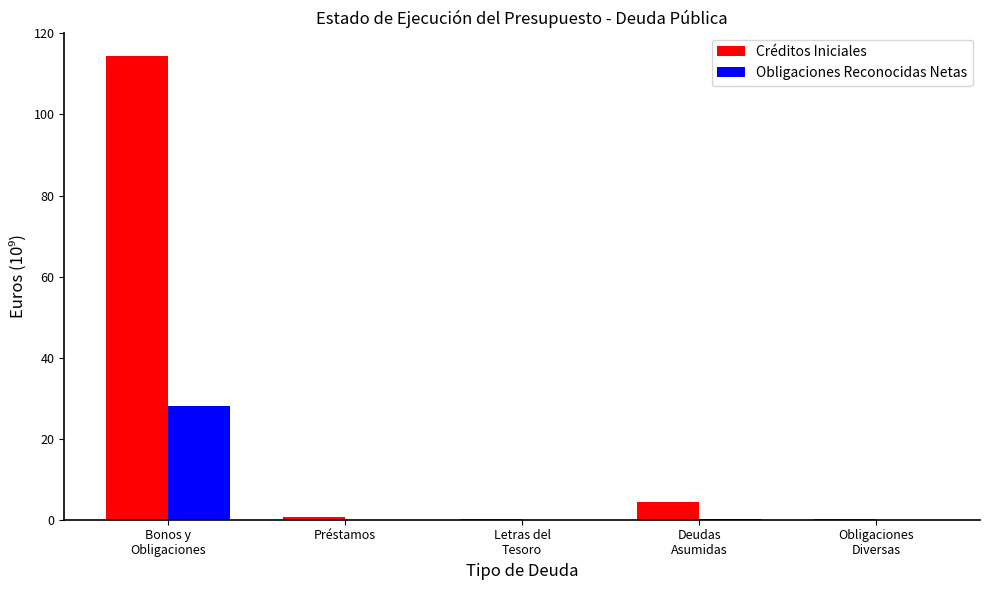

What is the sum of all Obligaciones Reconocidas Netas values?

28.3